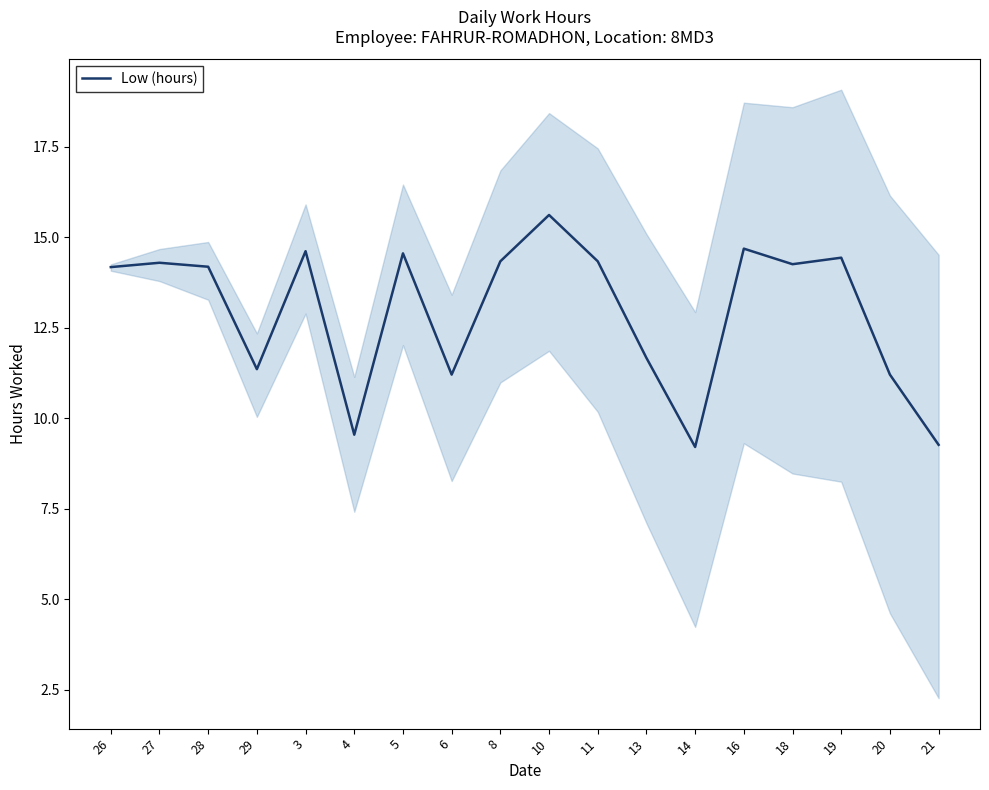

What is the minimum value shown in the chart?

9.2